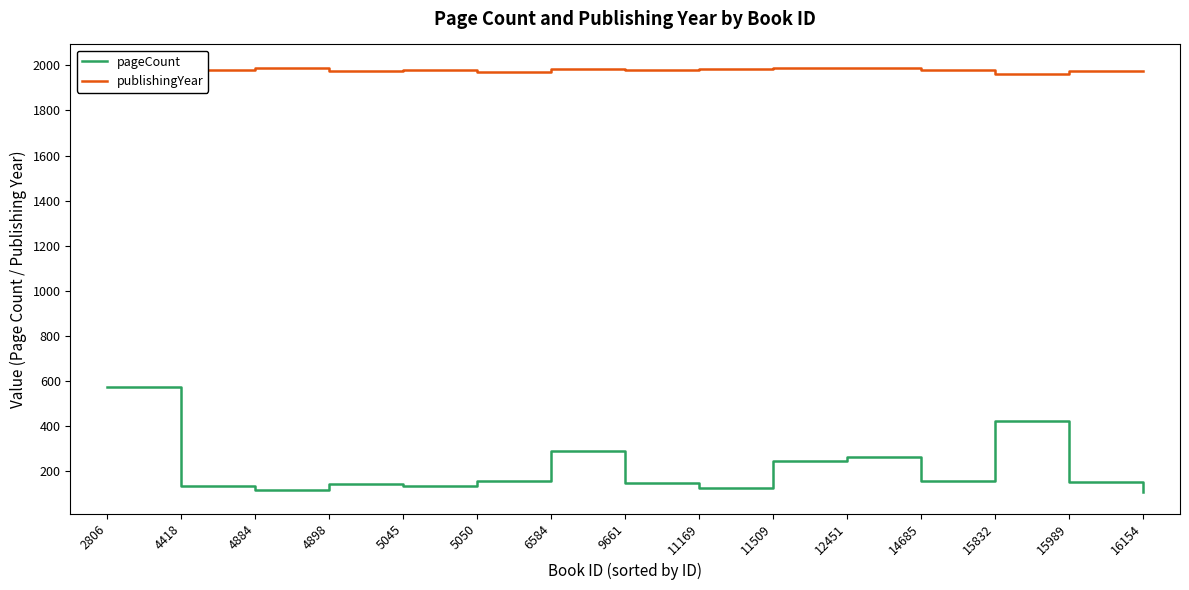

How many lines are shown in the chart?

2